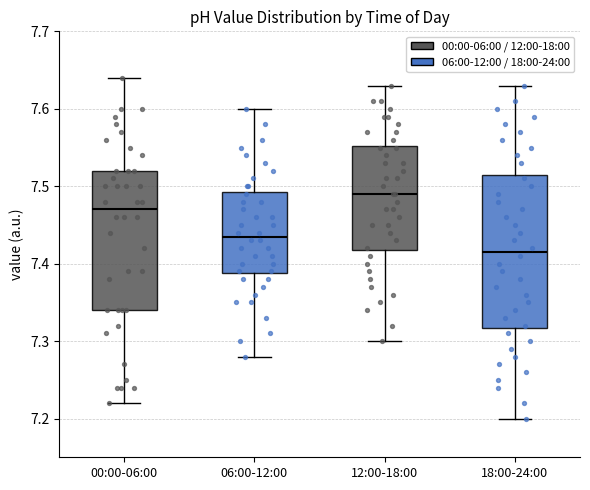

Where does the upper whisker of the box for 18:00-24:00 end on the y-axis? The values are not printed on the chart, so give them approximately, as read against the axis.

7.63